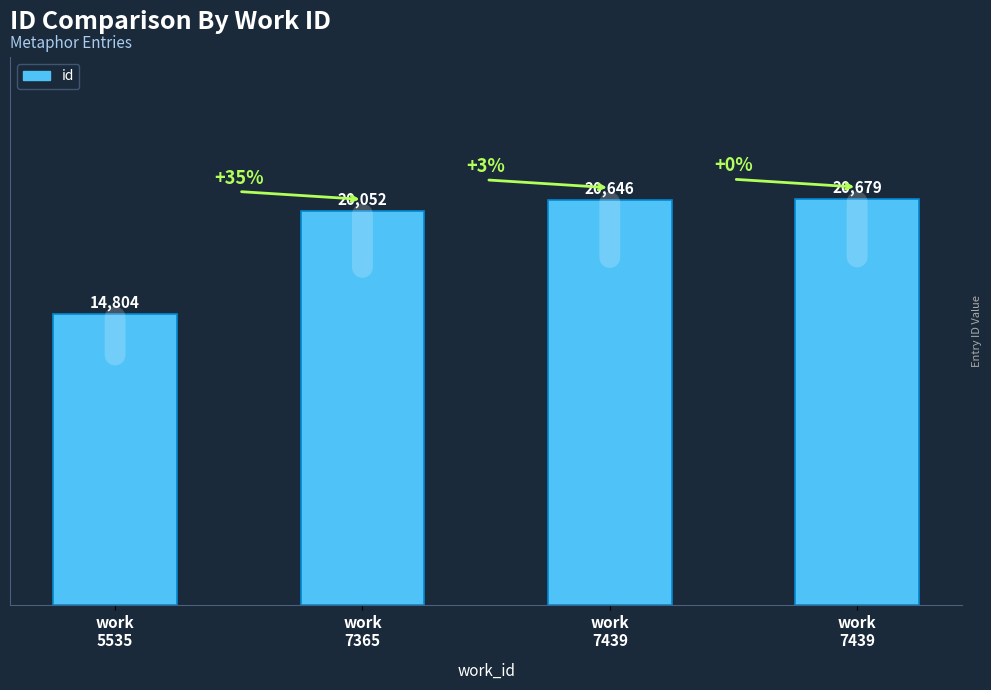

The chart shows a value of 20052 at work
7365. True or false?

True